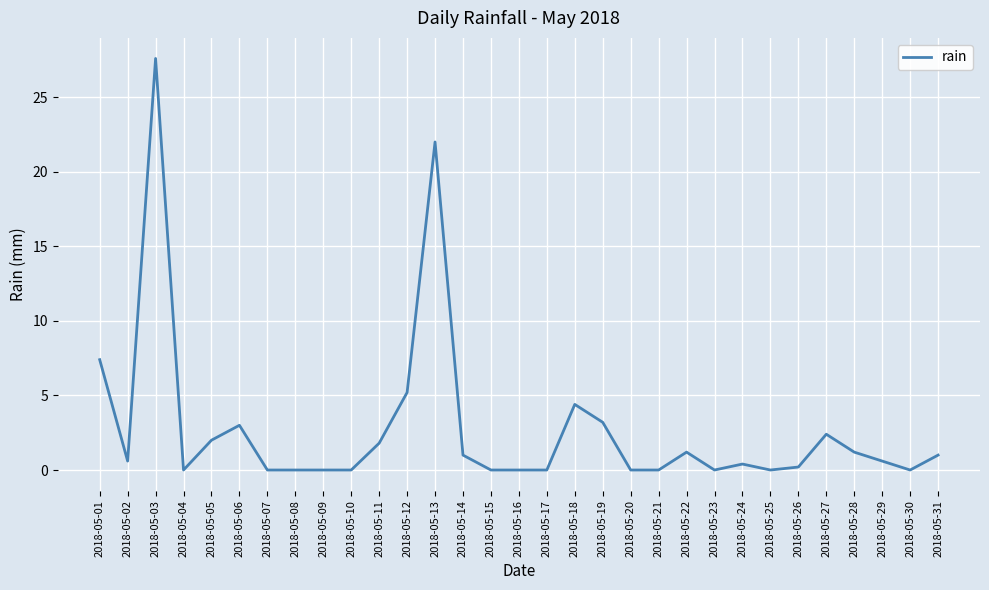

Reading left to right, extract all data points from this chart.

7.4	0.6	27.6	0.0	2.0	3.0	0.0	0.0	0.0	0.0	1.8	5.2	22.0	1.0	0.0	0.0	0.0	4.4	3.2	0.0	0.0	1.2	0.0	0.4	0.0	0.2	2.4	1.2	0.6	0.0	1.0